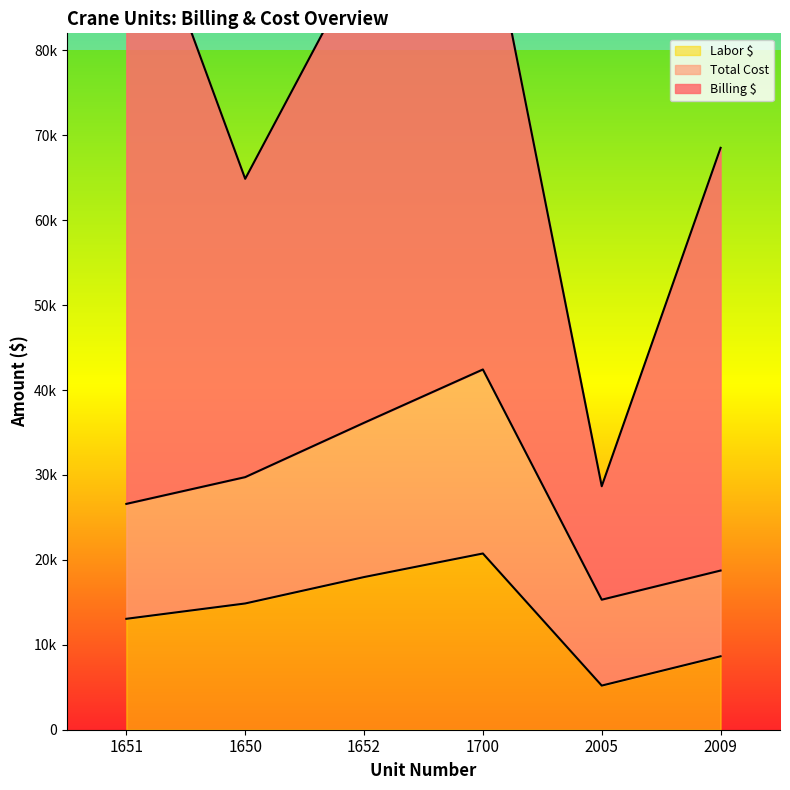

What is the value of the Labor $ point at the 5th from the left?

5196.3